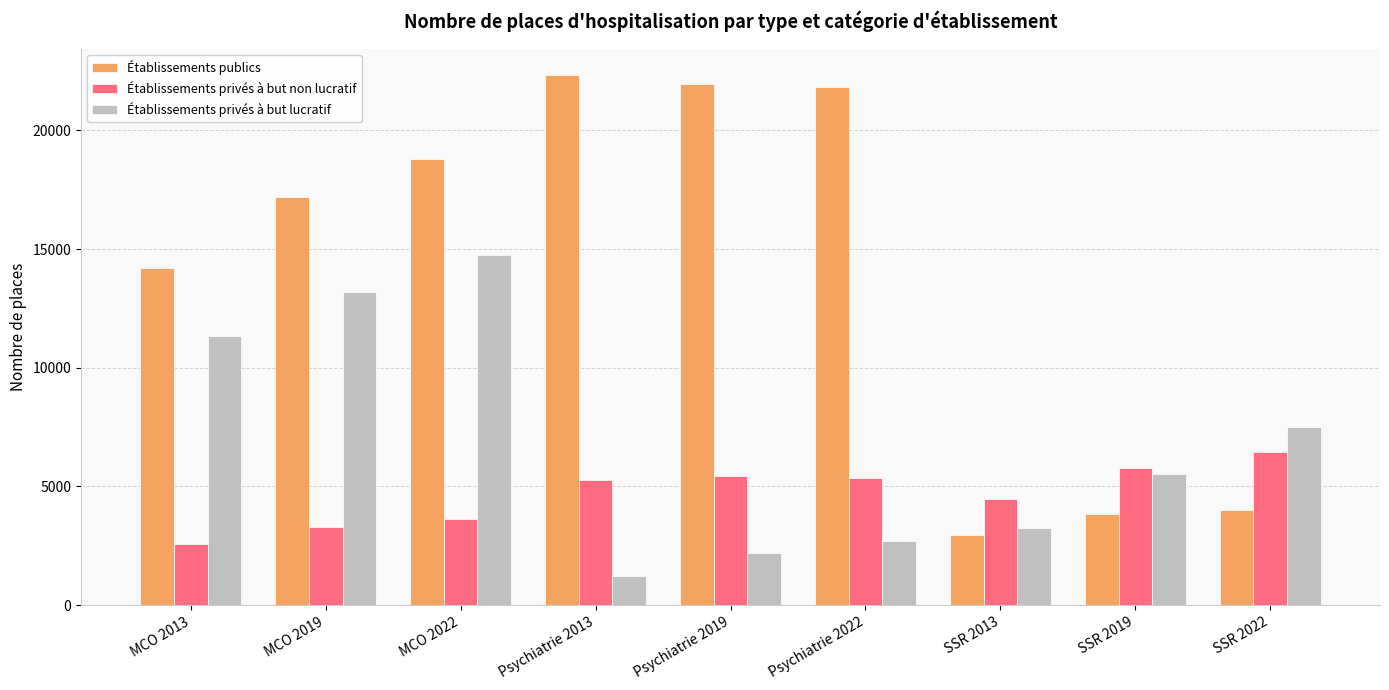

What is the lowest value of the Établissements privés à but lucratif series?

1214